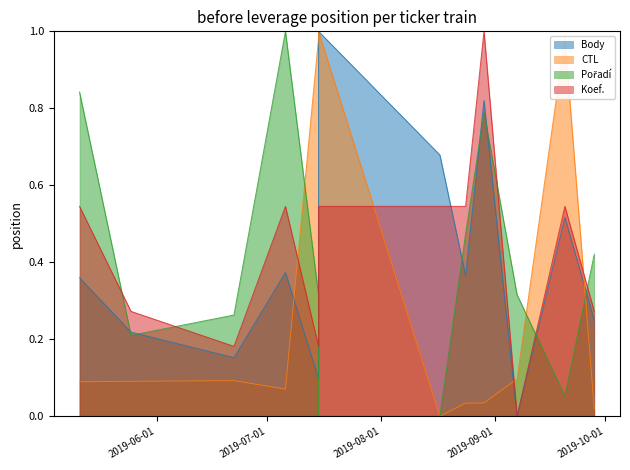

Rank the series by their maximum value, from lowest to highest.

Body, CTL, Pořadí, Koef.